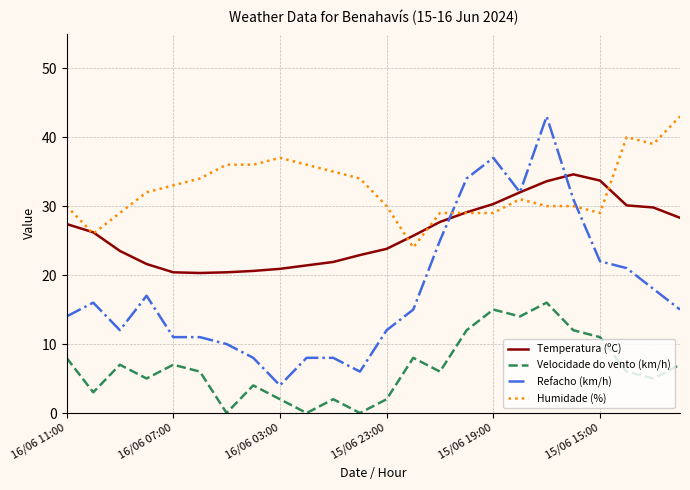

Which series has the widest spread of values?

Refacho (km/h)